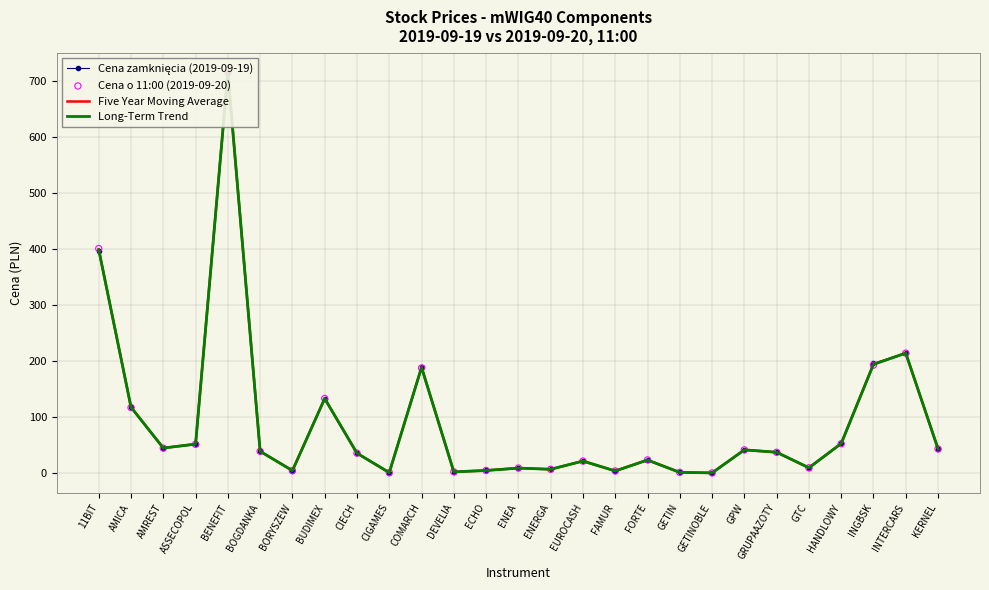

At which category is the sum across all series the highest?

BENEFIT